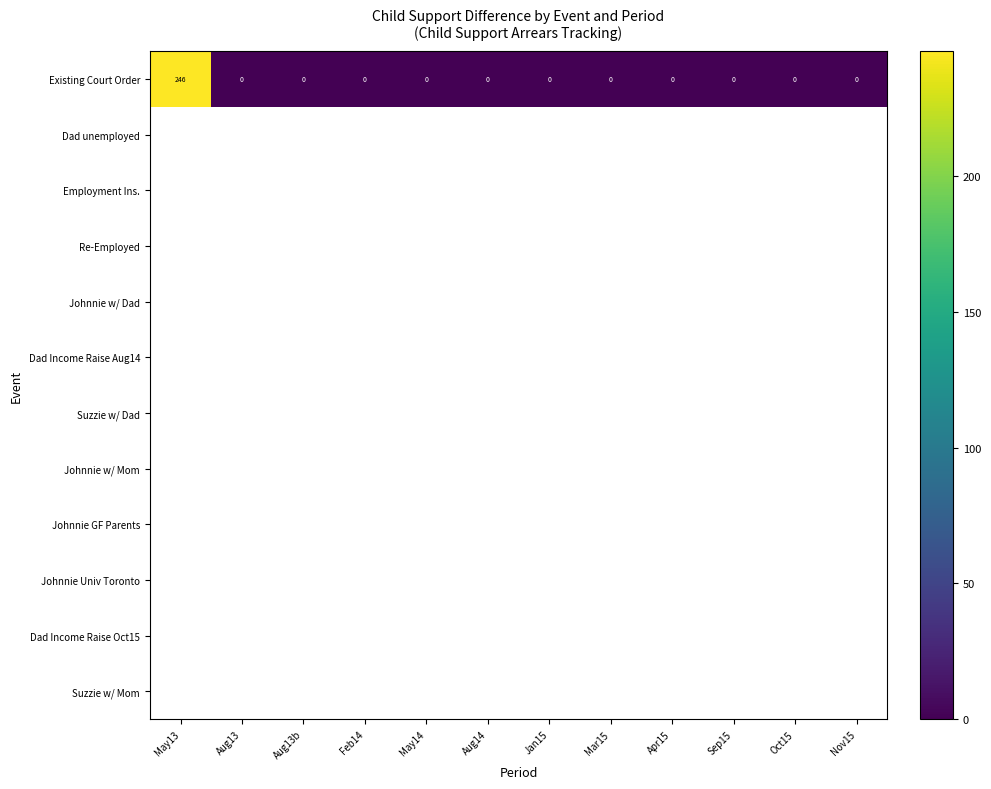

True or false: the data shows 0.0 at Jan15.

True